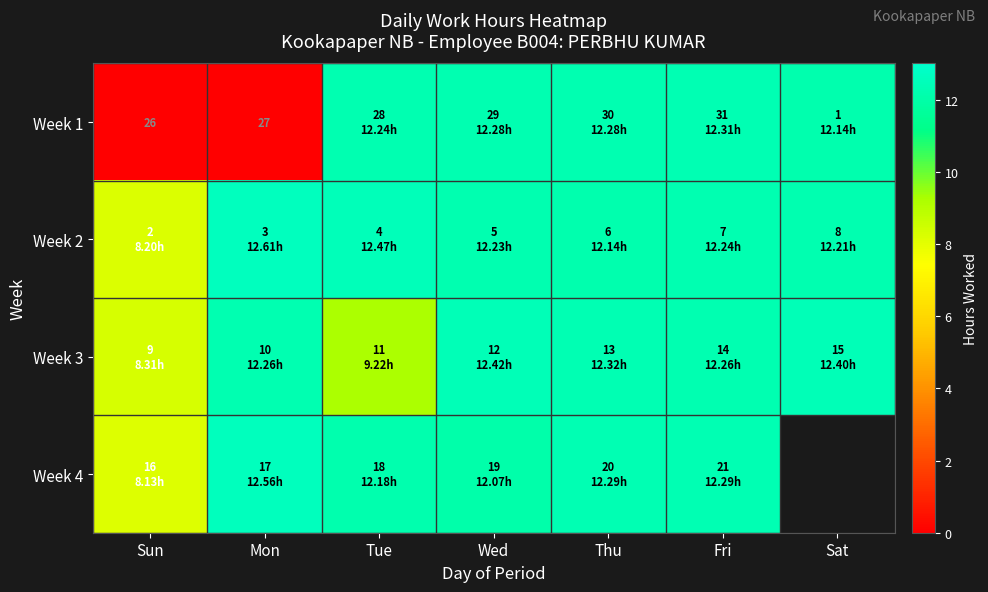

True or false: Week 1 has a value of 20.1 at Sat.

False